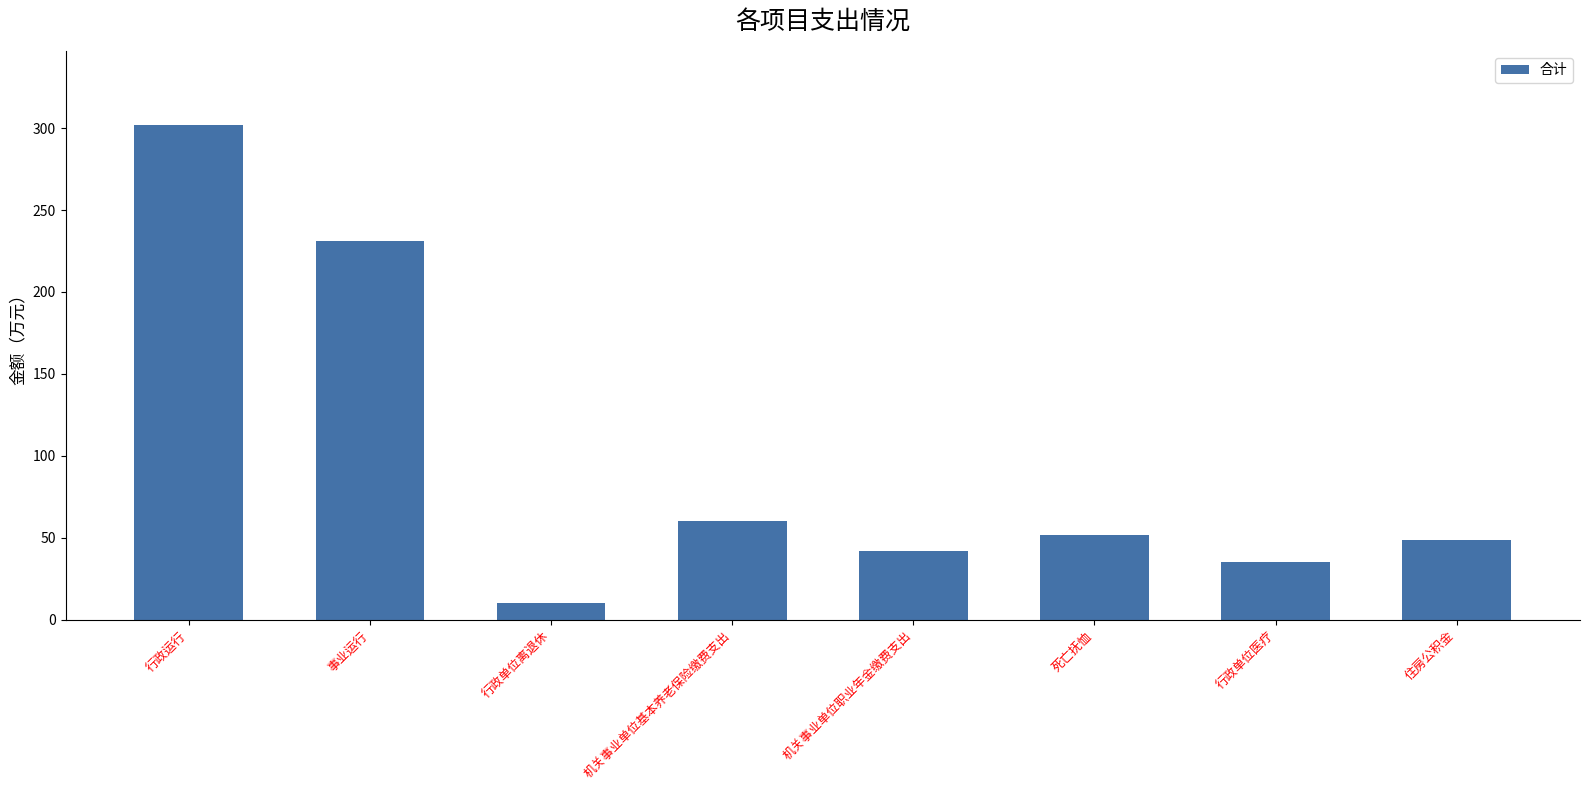

Reading left to right, what are all the values shown in this chart?

行政运行=301.9	事业运行=230.9	行政单位离退休=10.2	机关事业单位基本养老保险缴费支出=60.2	机关事业单位职业年金缴费支出=42.1	死亡抚恤=51.5	行政单位医疗=35.2	住房公积金=48.3